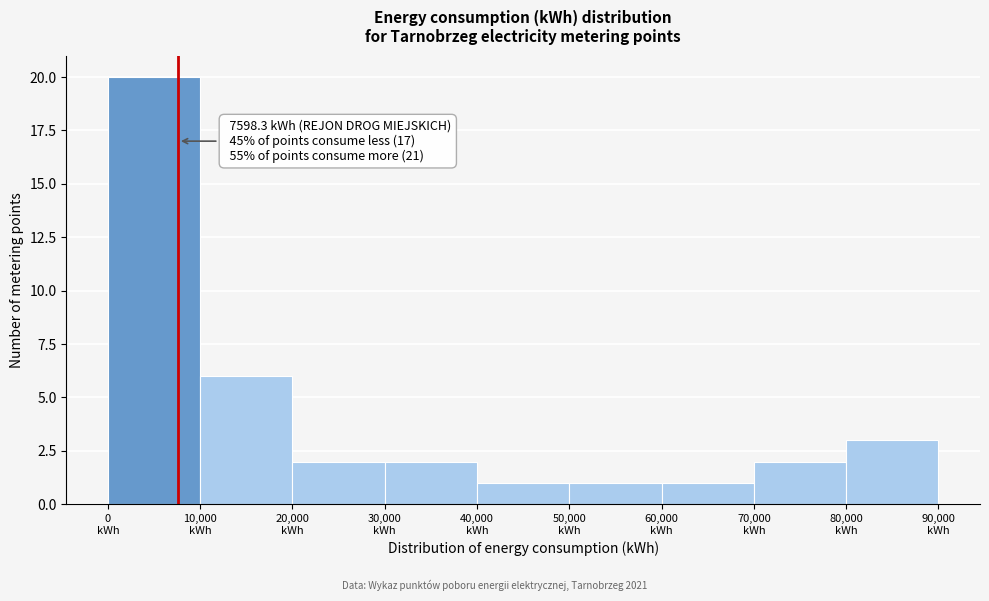

Over which range of the x-axis is the bar tallest?

0 to 10000